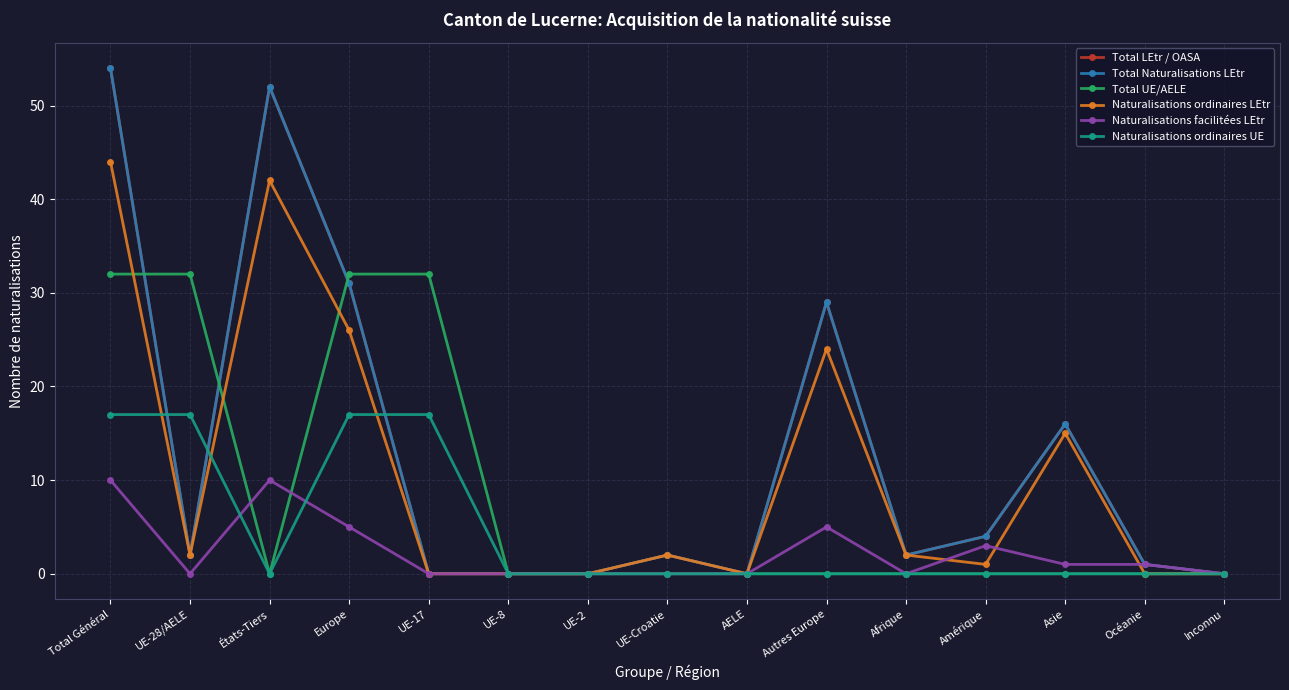

What is the difference between the maximum and minimum values in the Naturalisations facilitées LEtr series?

10